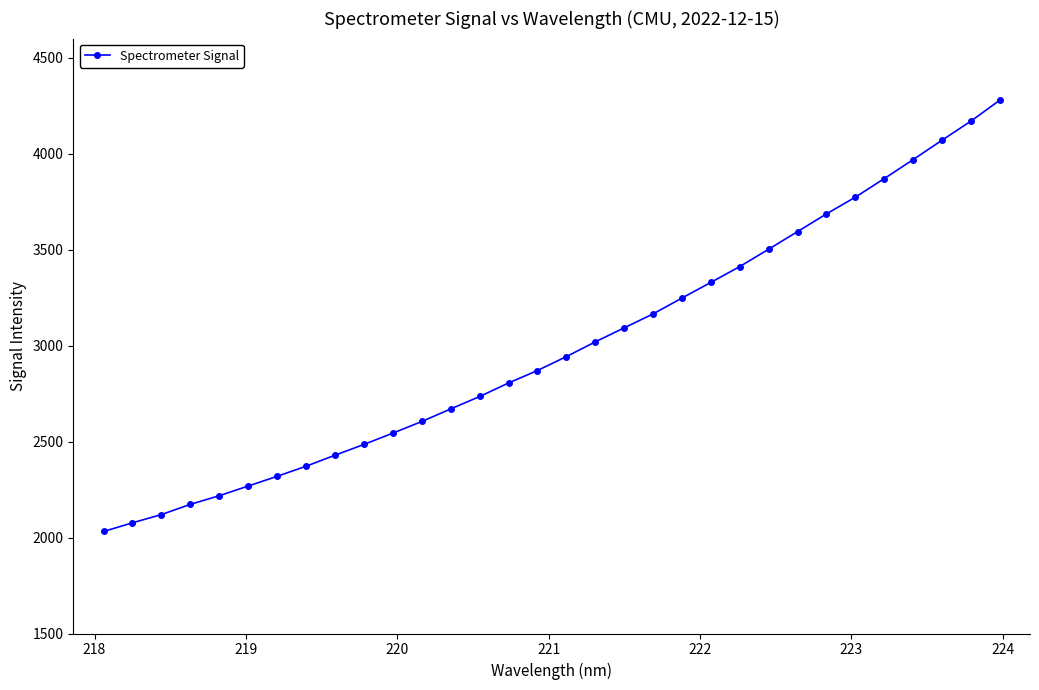

What is the minimum value shown in the chart?

2031.6